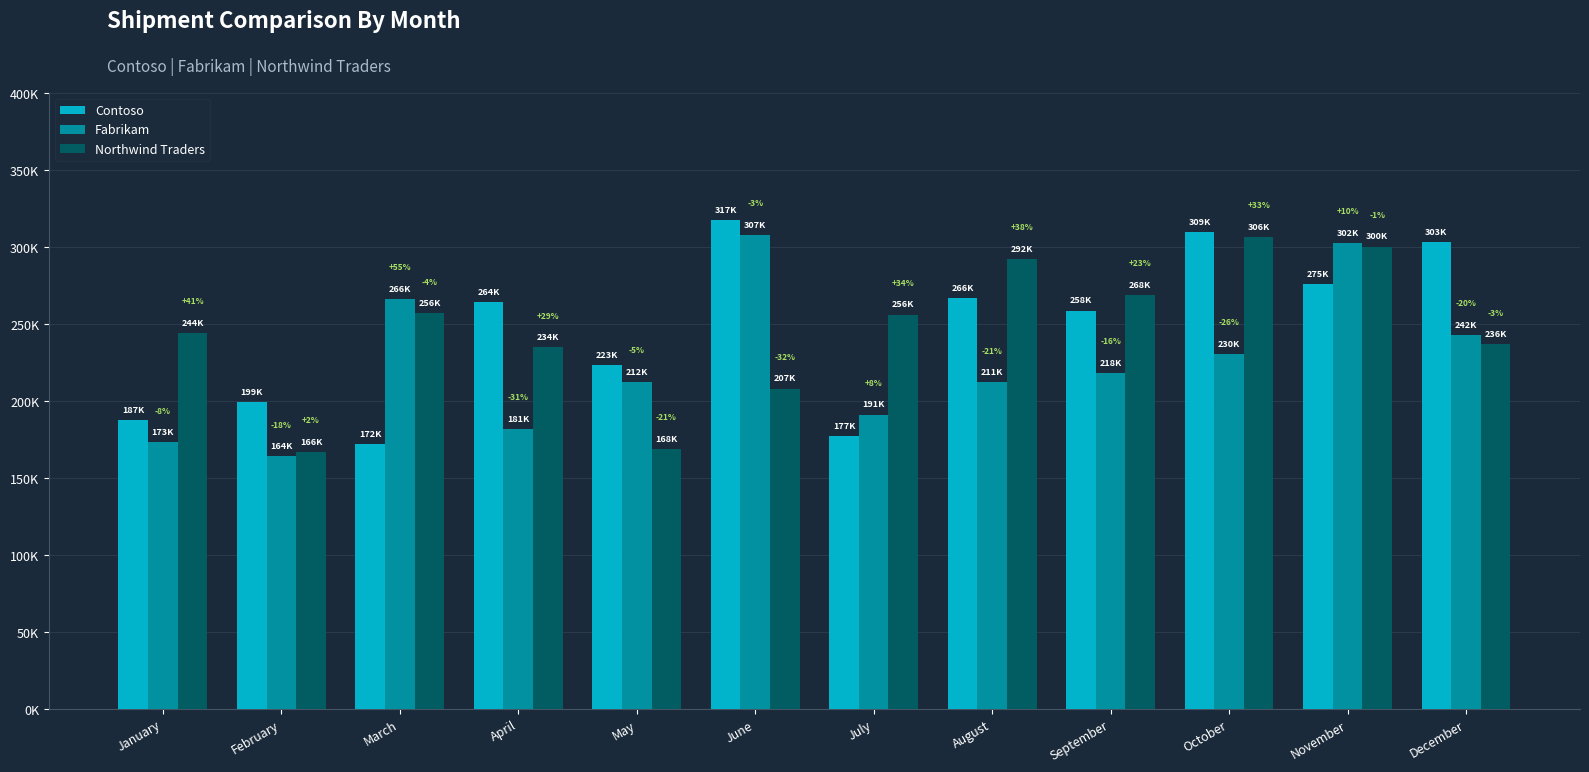

What are all the series names shown in the legend?

Contoso, Fabrikam, Northwind Traders